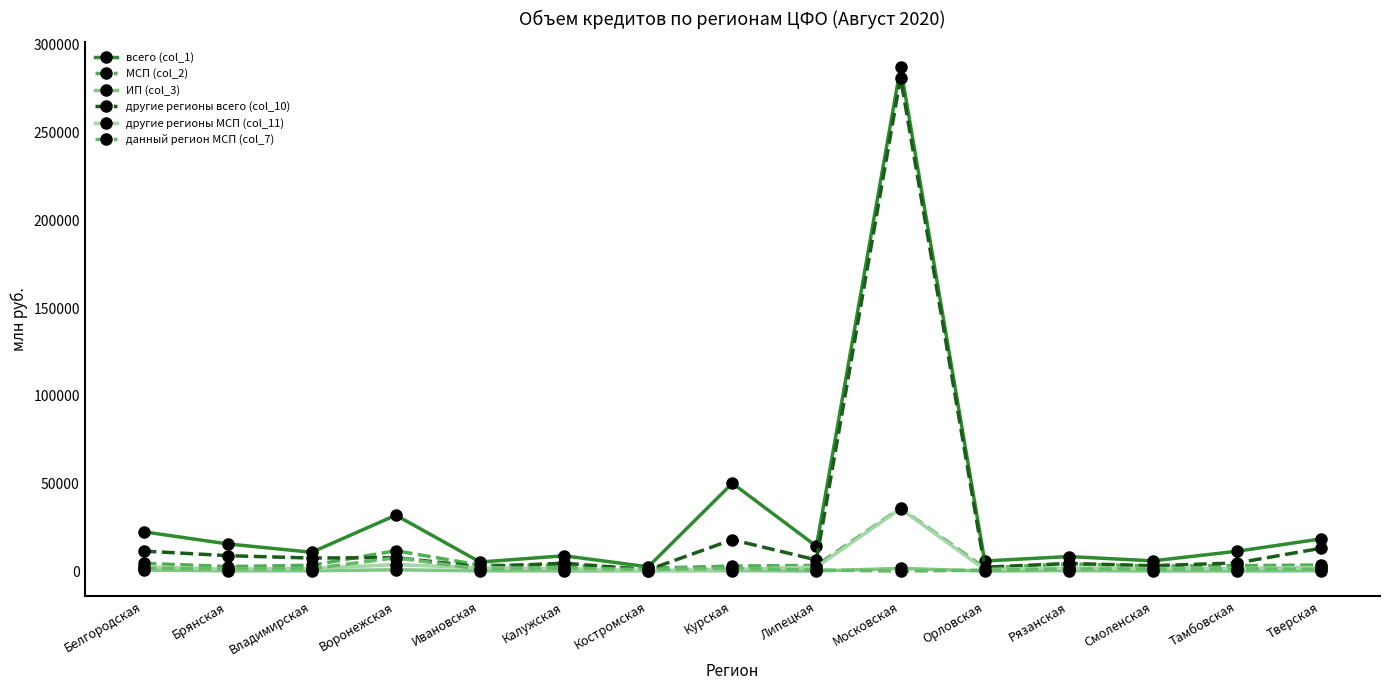

What is the total value across all series at Орловская?

12998